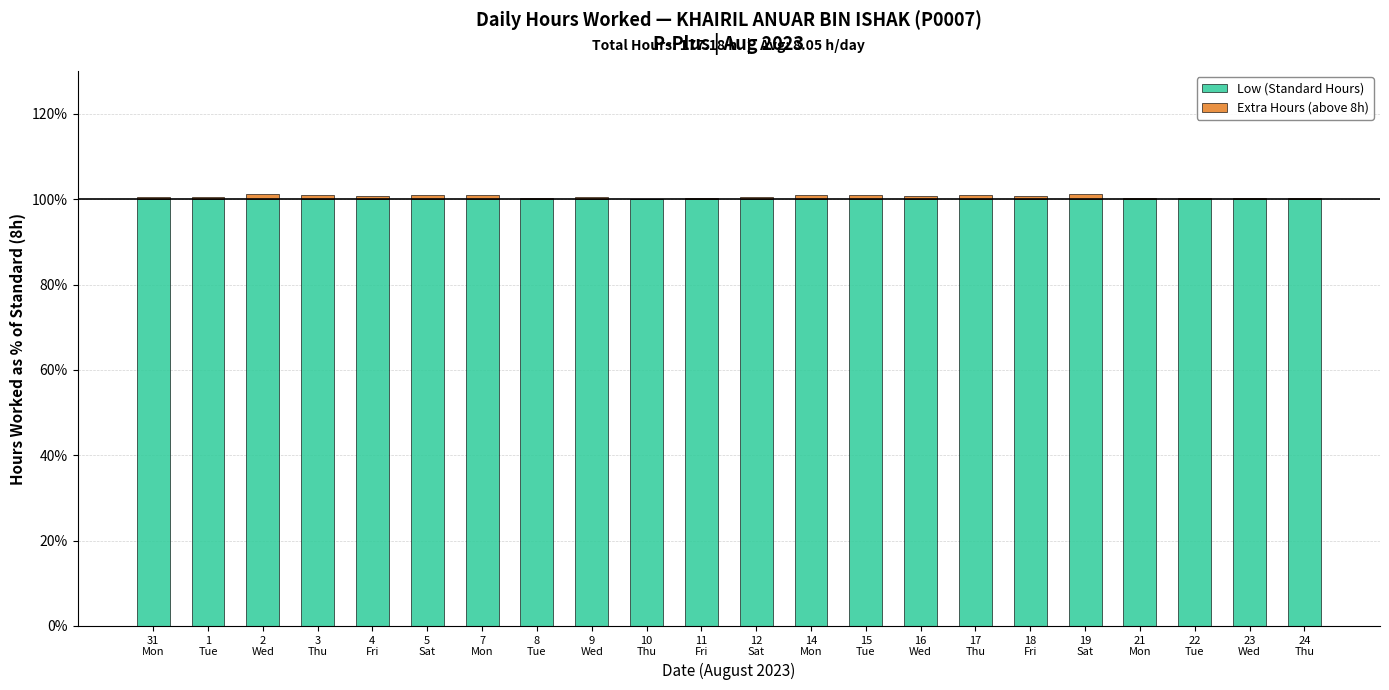

What is the label of the 19th bar from the left?

21
Mon